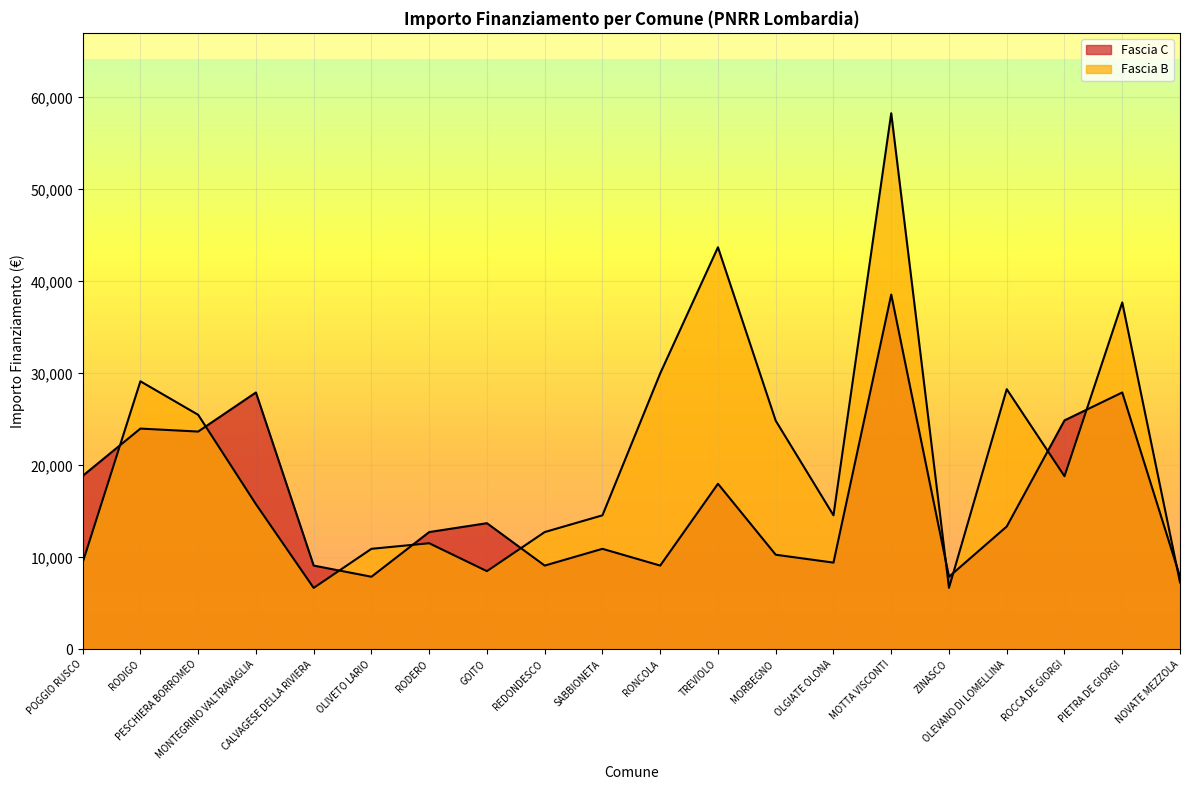

What is the difference between the second highest and minimum values in the Fascia C series?

20031